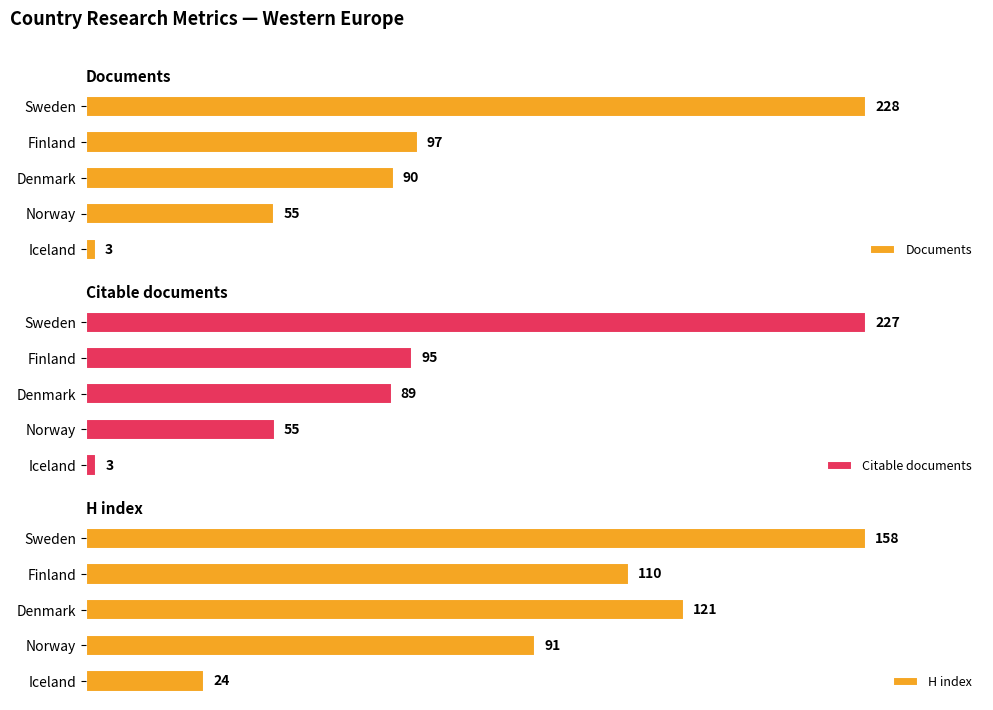

Where is H index nearest to the value 91?

Norway